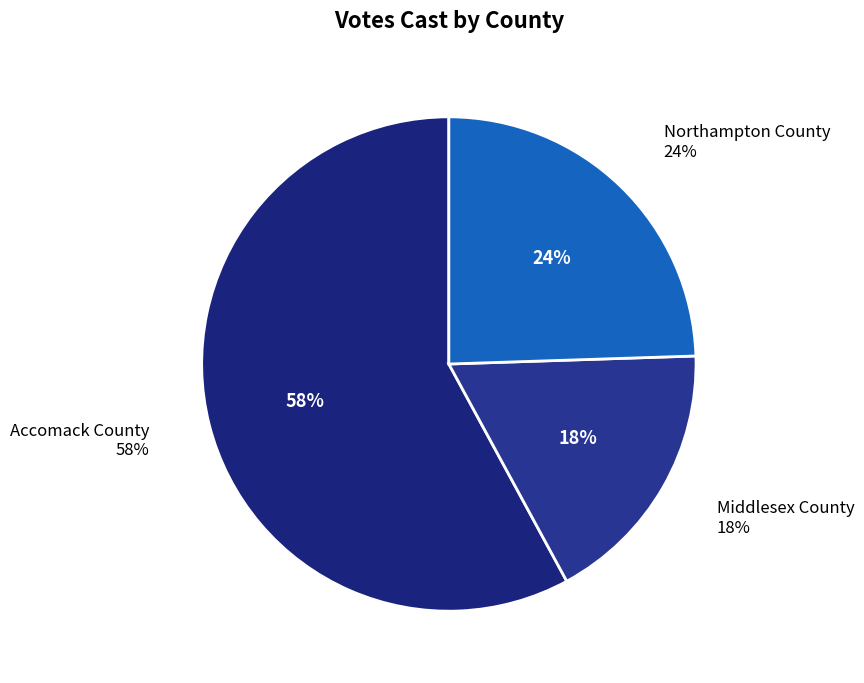

How much of the chart is everything except Middlesex County?

82.4%